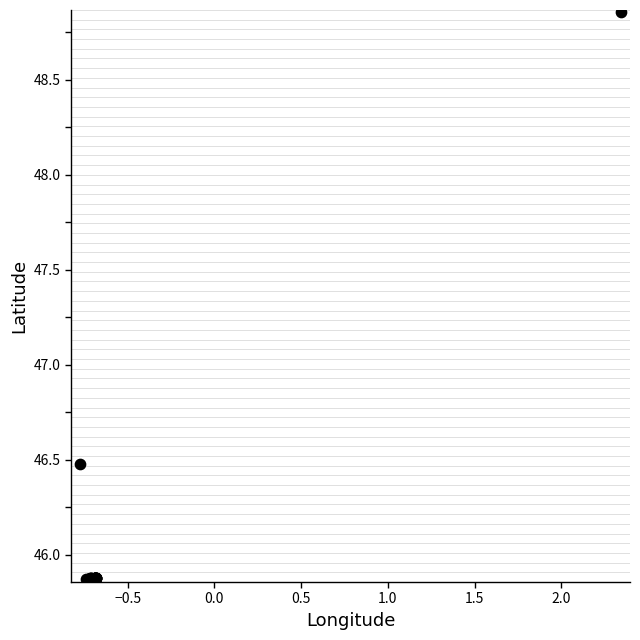

What Y value in the scatter plot is closest to 47?

46.5